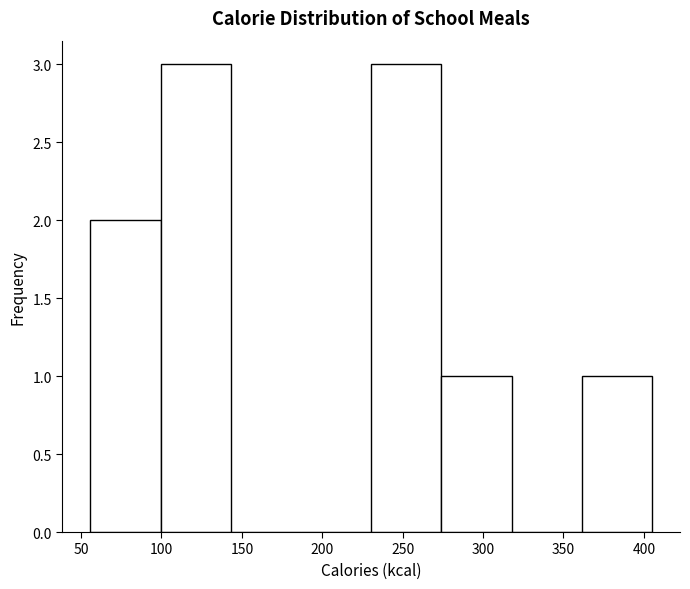

Reading left to right, list every bar in this chart as the range it spans on the x-axis followed by its height. Neither the bar edges nor the heights are printed on the chart, so give them approximately, as read against the axes.

55 to 100: 2
100 to 145: 3
145 to 185: 0
185 to 230: 0
230 to 275: 3
275 to 320: 1
320 to 360: 0
360 to 405: 1